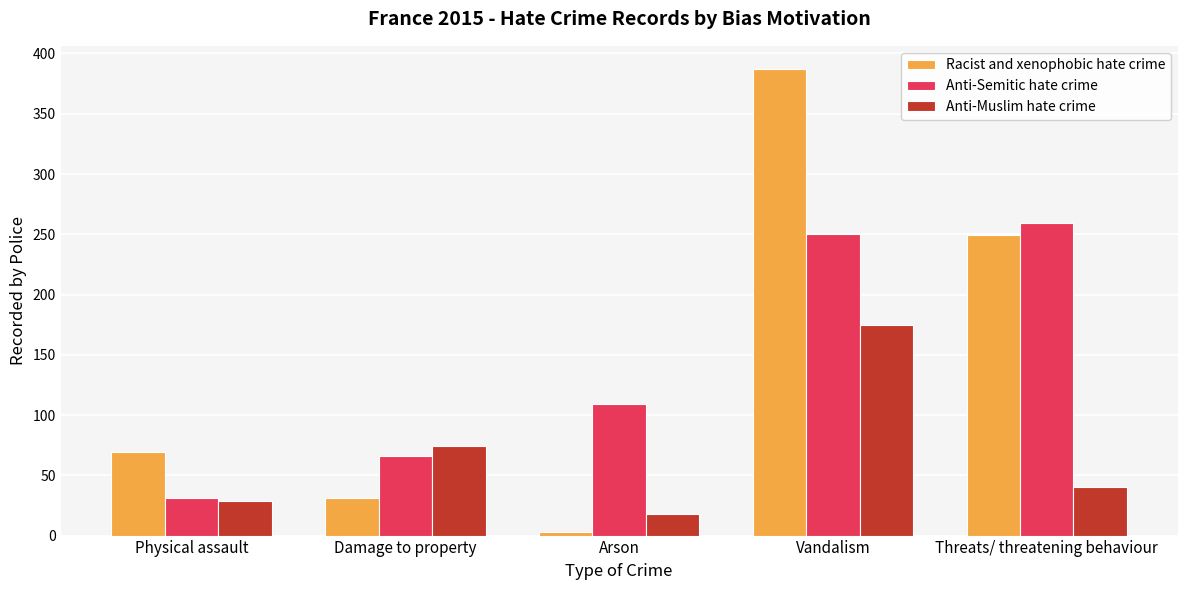

What is the difference between the highest and lowest values at Damage to property?

43